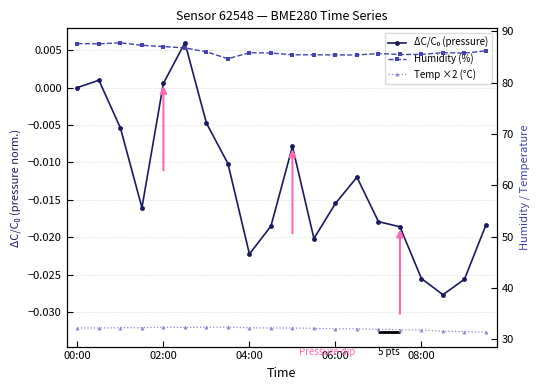

What is the average value of the Humidity (%) series?

86.1